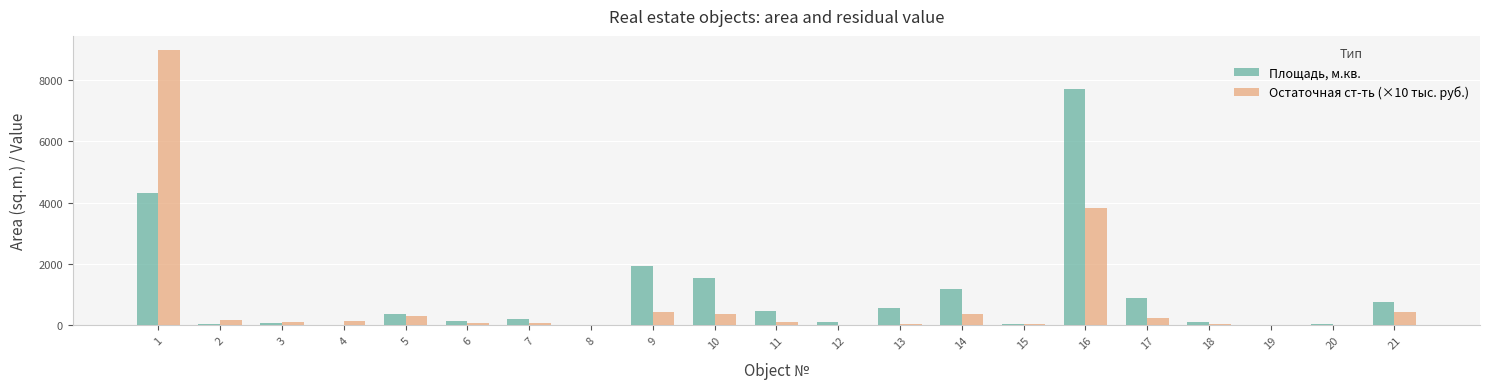

Which label corresponds to the largest value in the chart?

1